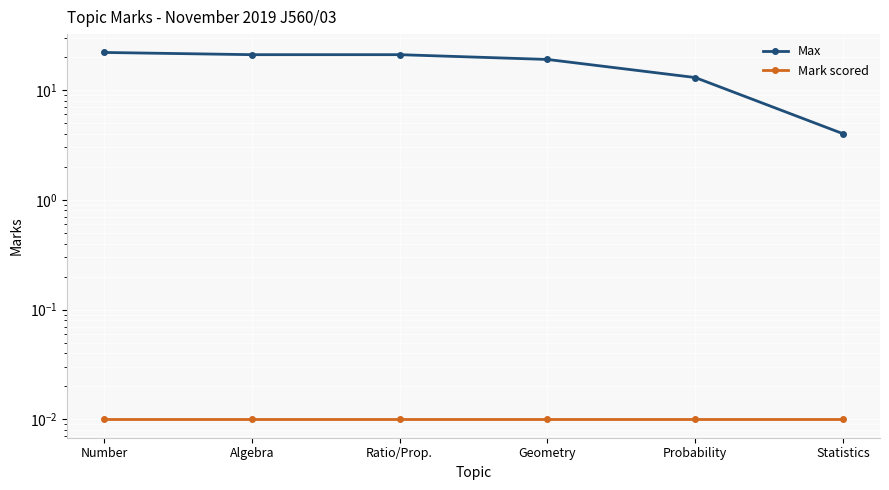

Is it true that Max equals 13.0 at Probability?

True